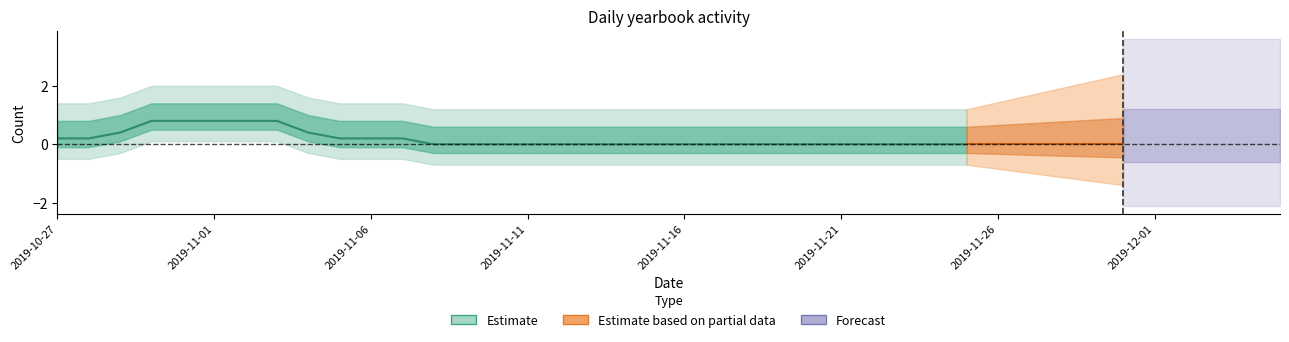

At which category is the sum across all series the highest?

2019-11-01